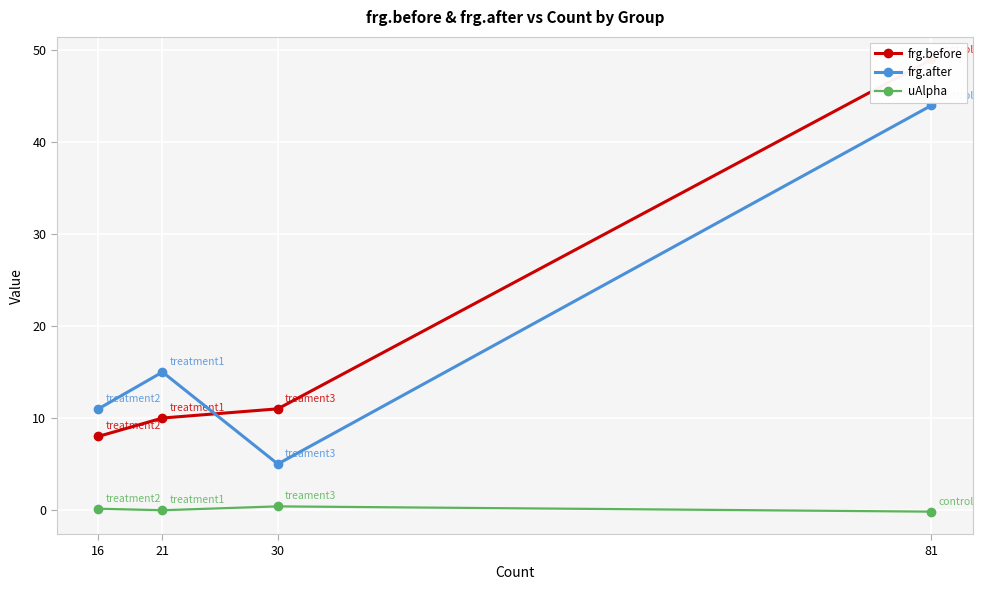

What is the difference between the maximum and minimum values in the frg.before series?

41.0